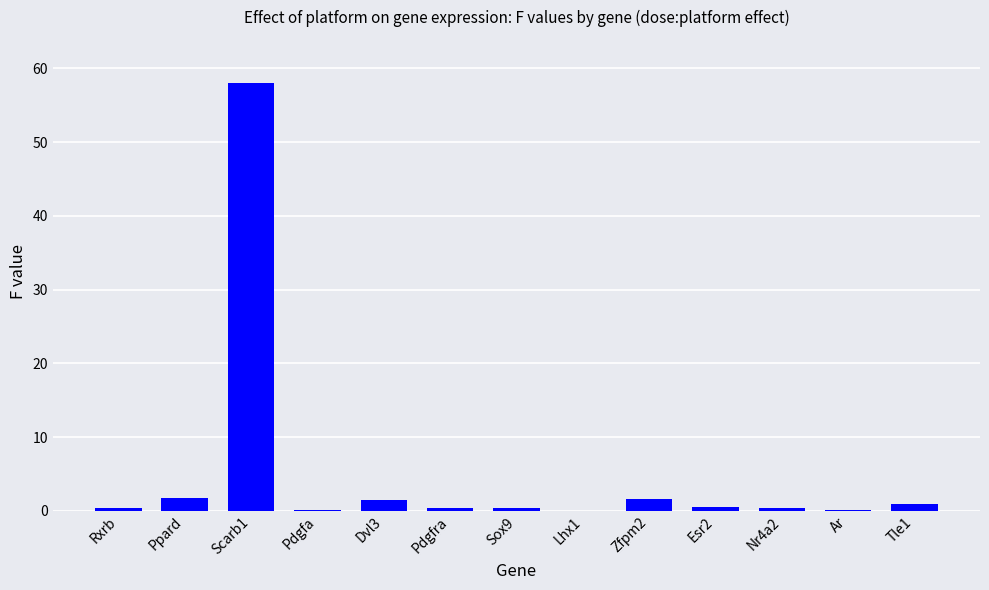

Which label corresponds to the largest value in the chart?

Scarb1